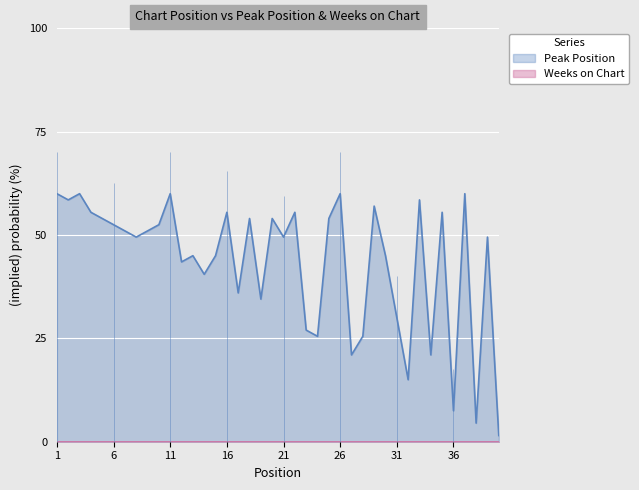

What is the value of the 28th point from the left?

25.5